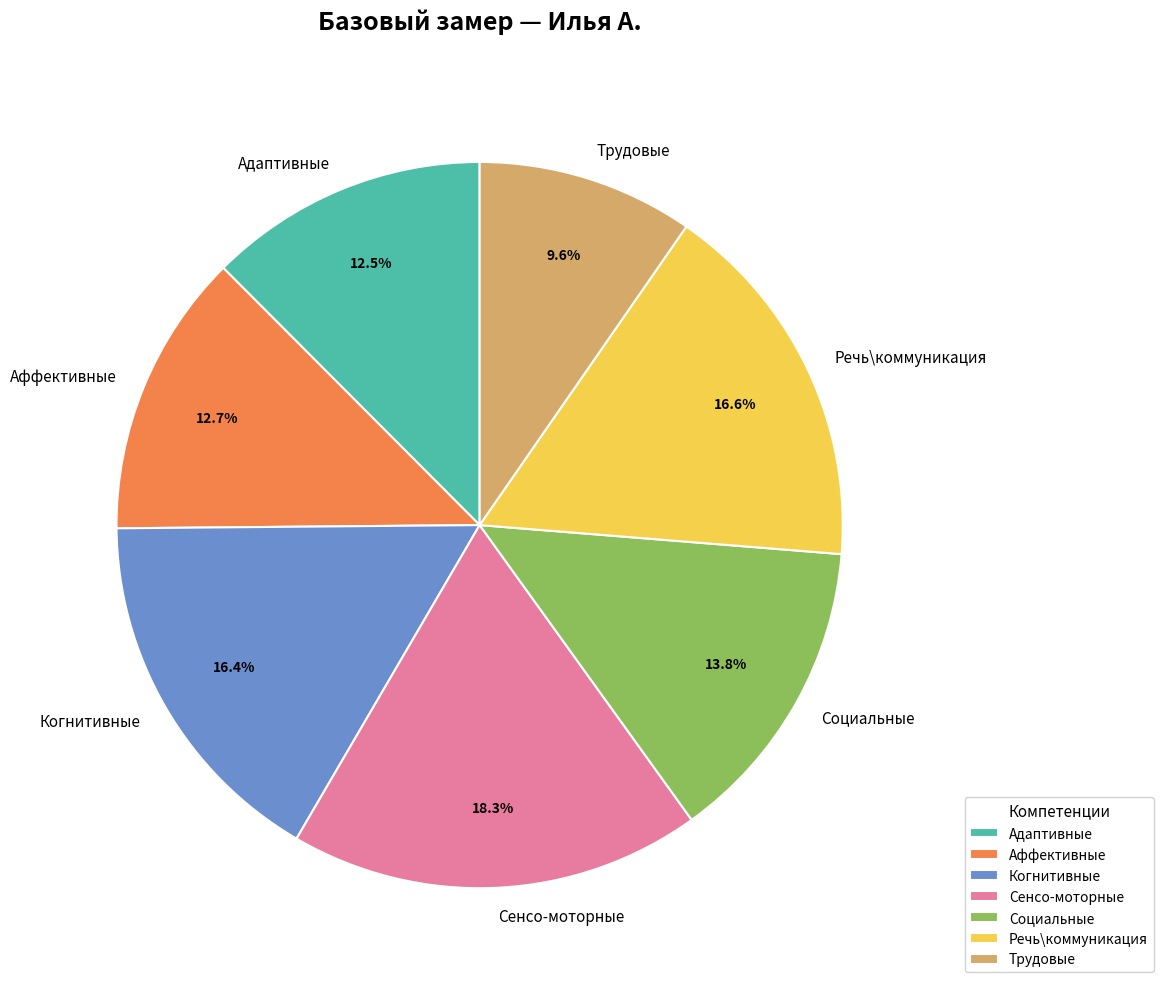

What is the largest slice in the pie chart?

Сенсо-моторные